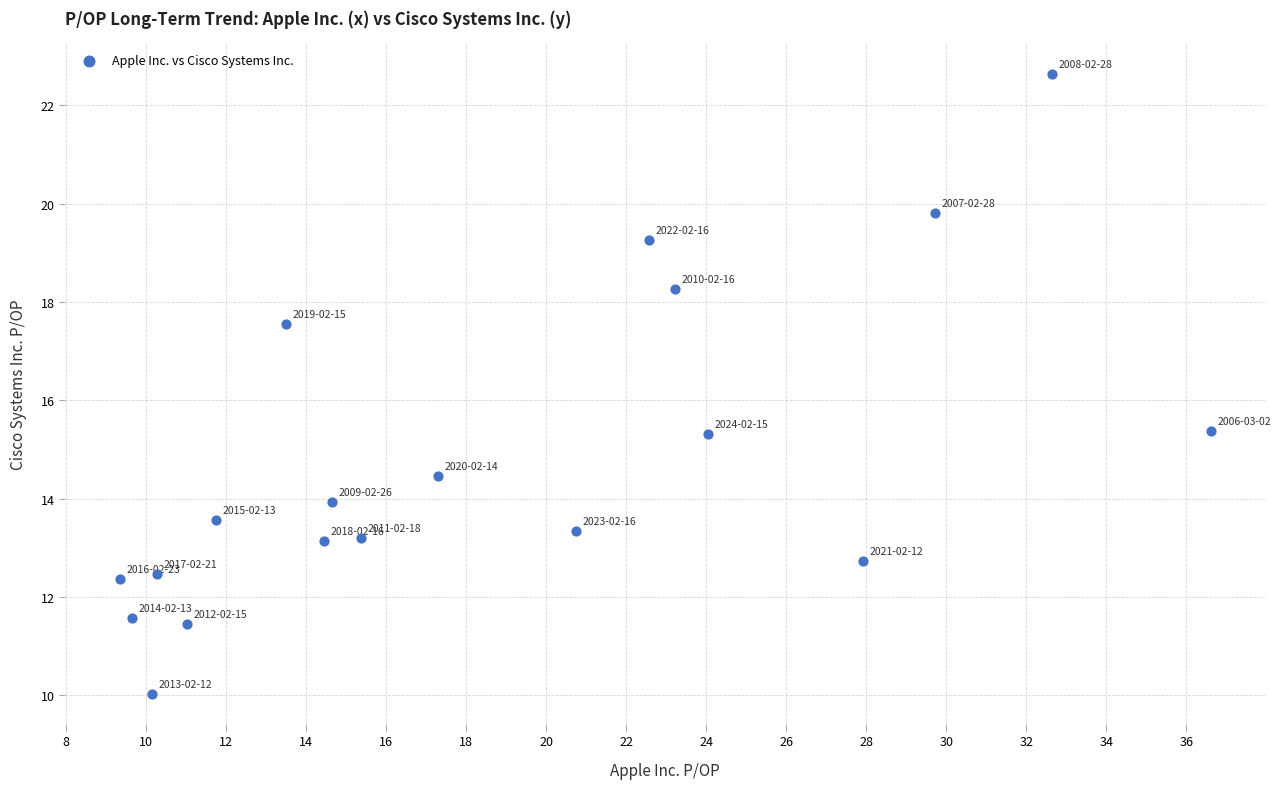

What is the range of Y values (max minus min)?

12.6